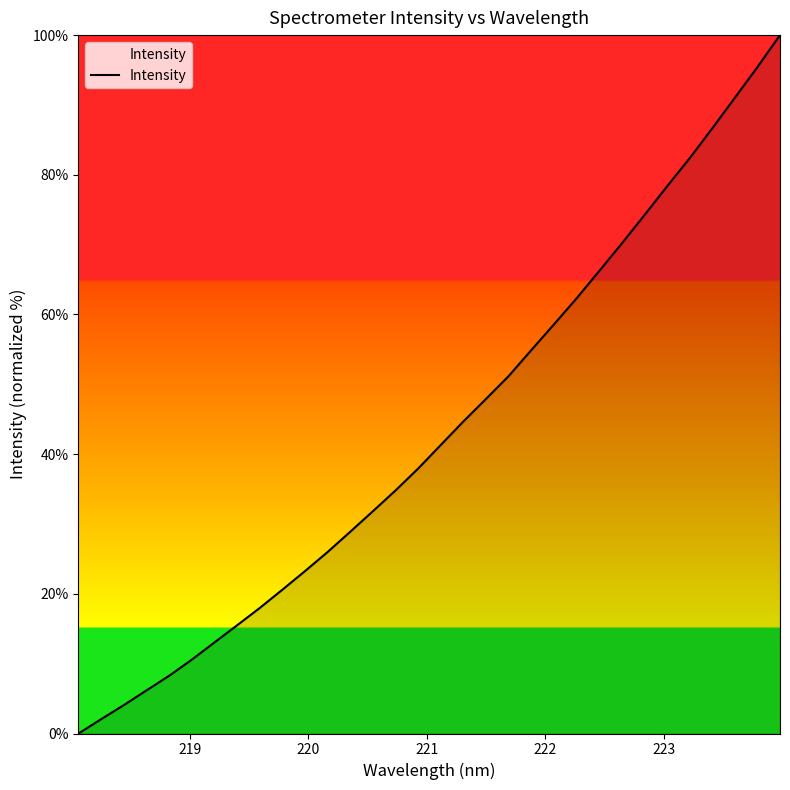

What is the maximum value shown in the chart?

100.0